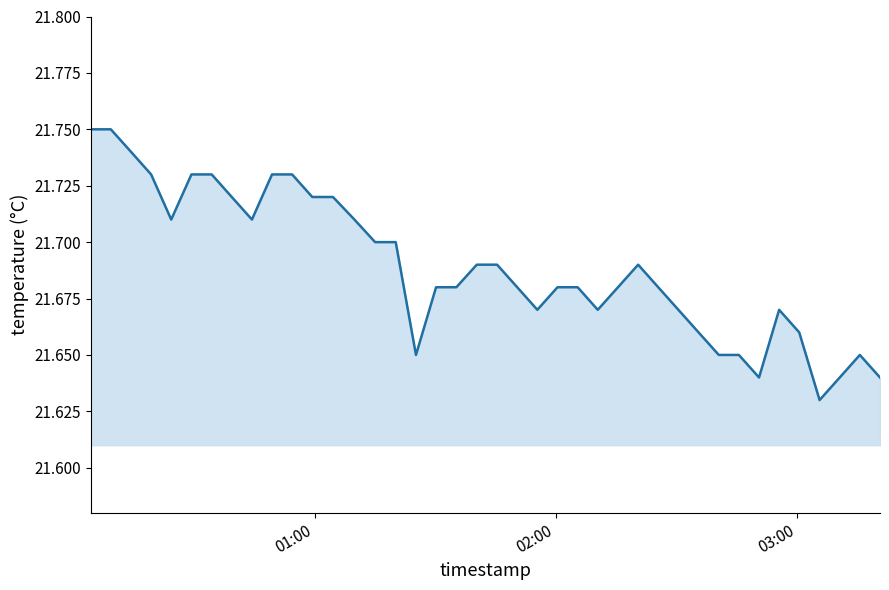

Does the chart display data point markers on the line(s)?

No